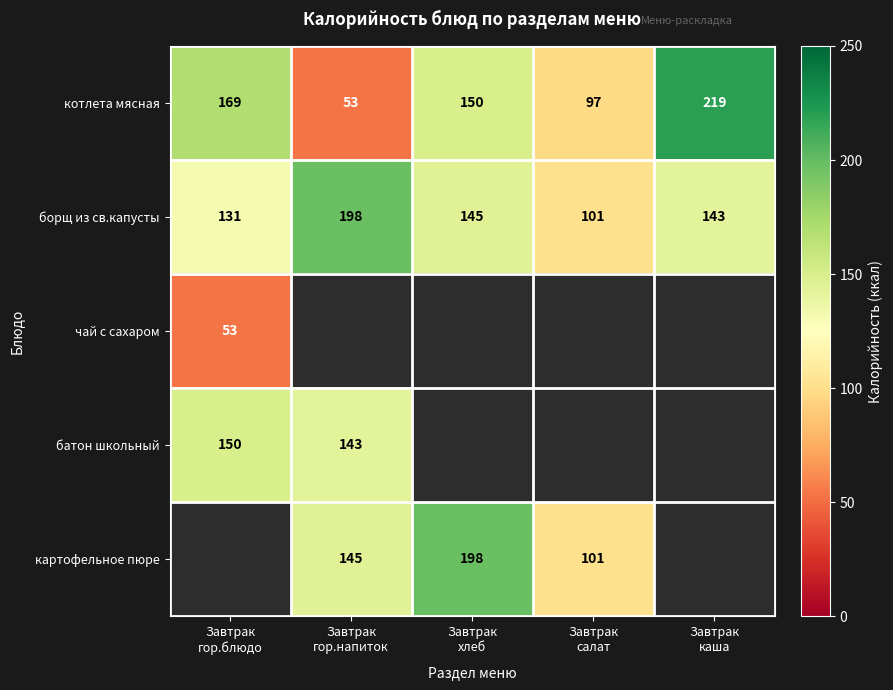

What is the average value of the котлета мясная series?

138